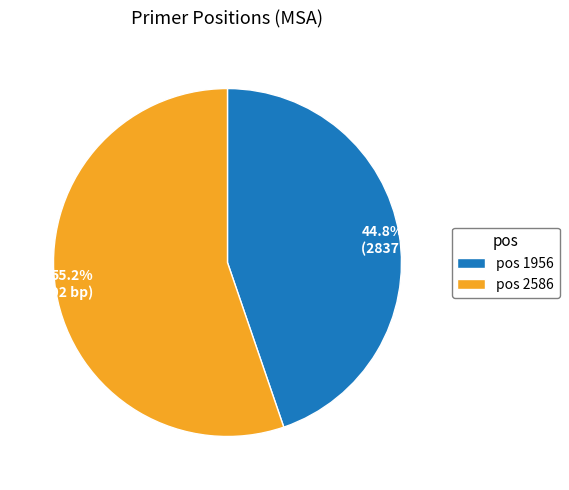

Which has a higher value, 44.8% (2837 bp) or 55.2% (3502 bp)?

55.2% (3502 bp)